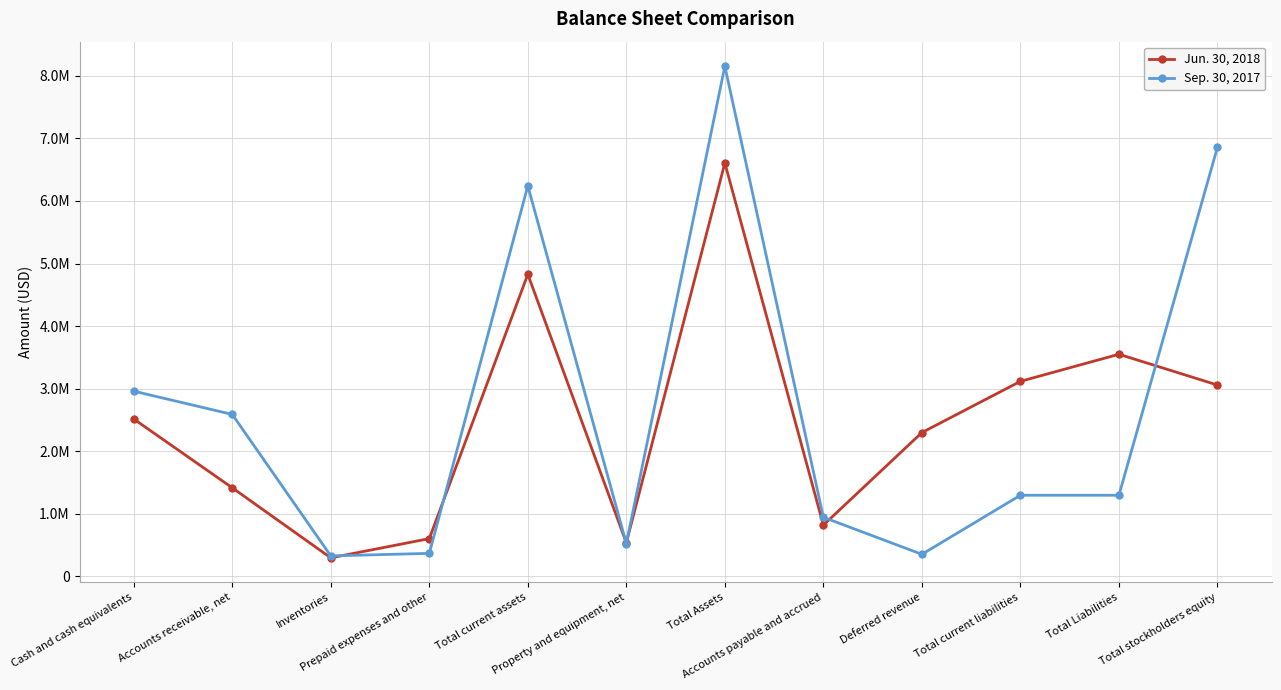

What value does the Sep. 30, 2017 series have at Accounts payable and accrued?

944133